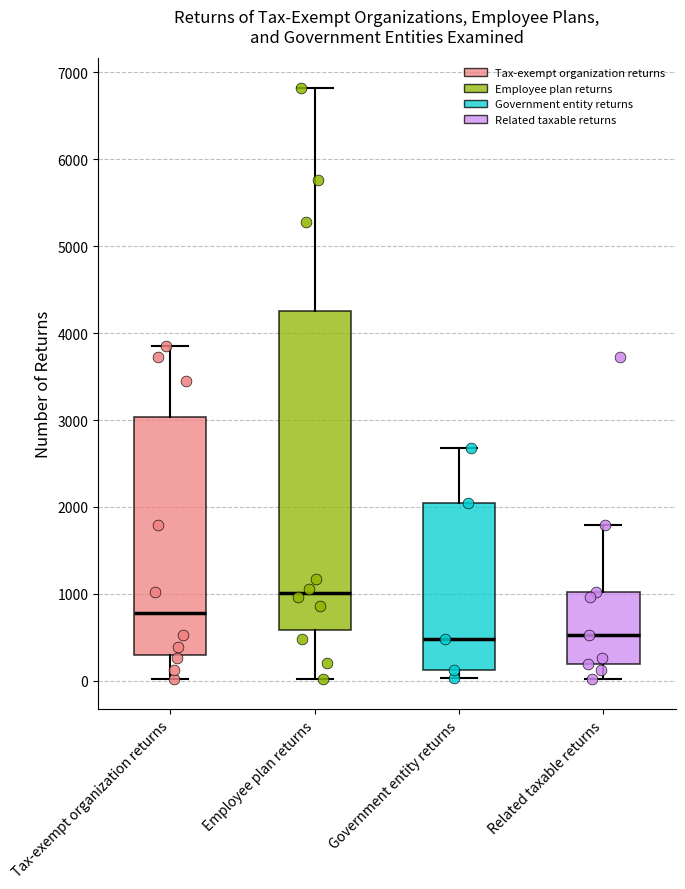

Where does the median line of the box for Government entity returns sit on the y-axis? The values are not printed on the chart, so give them approximately, as read against the axis.

500